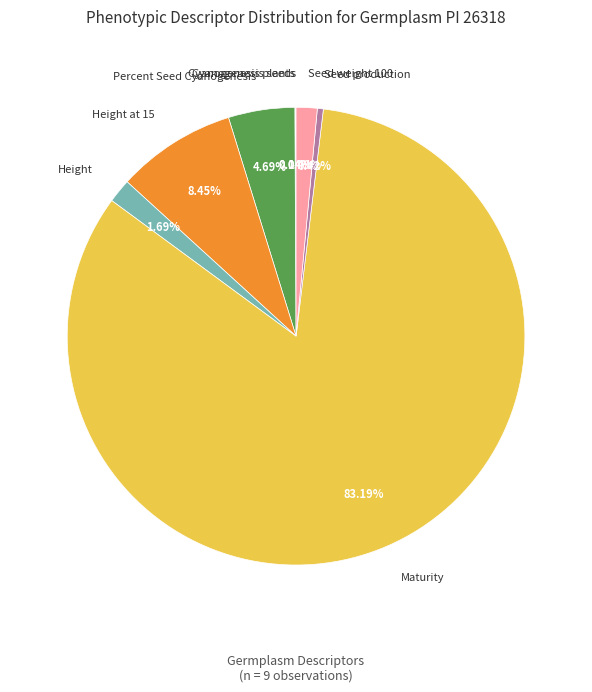

Does Seed weight 100 account for over 50% of the chart?

No